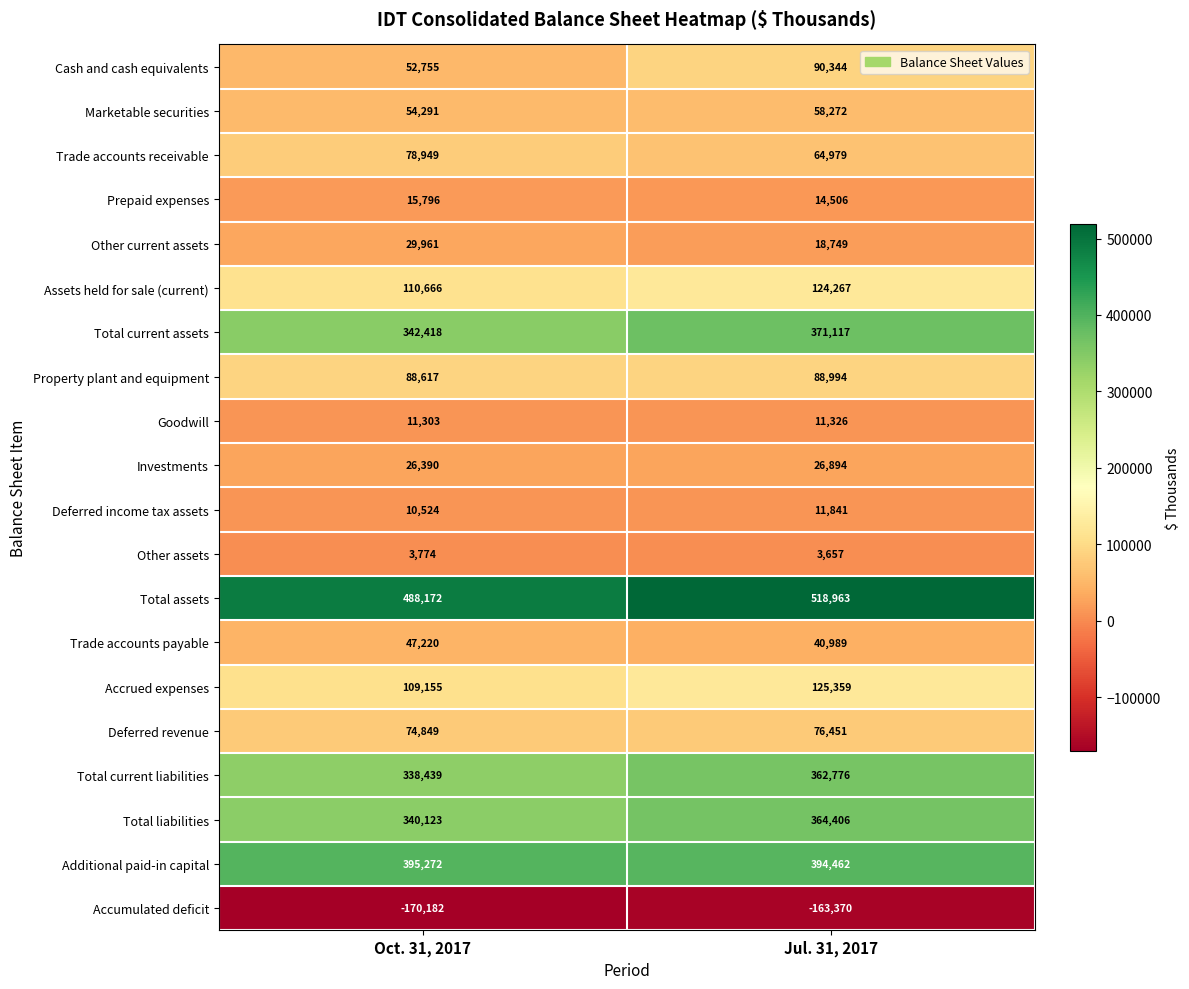

Where is Deferred revenue nearest to the value 75650?

Oct. 31, 2017